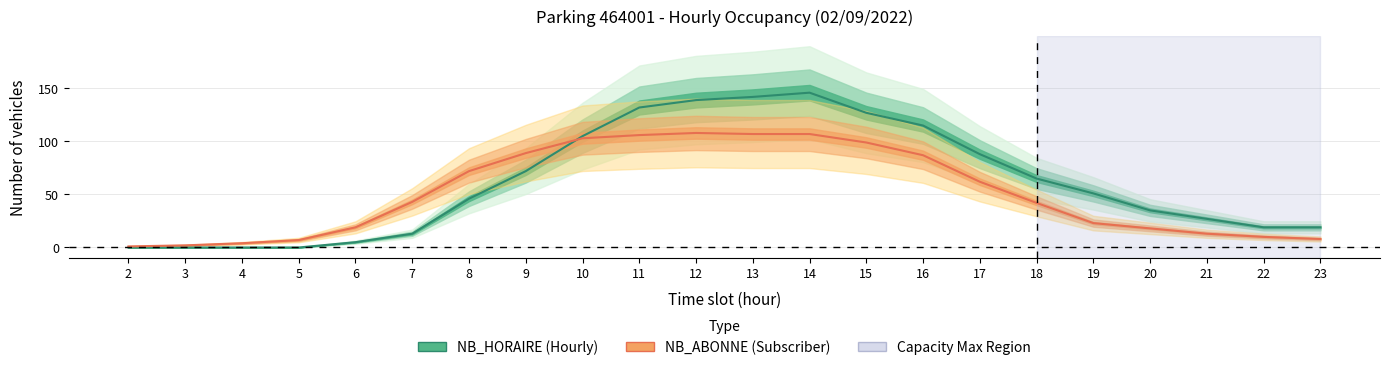

Rank the series by their average value, from lowest to highest.

NB_ABONNE (Subscriber), NB_HORAIRE (Hourly)